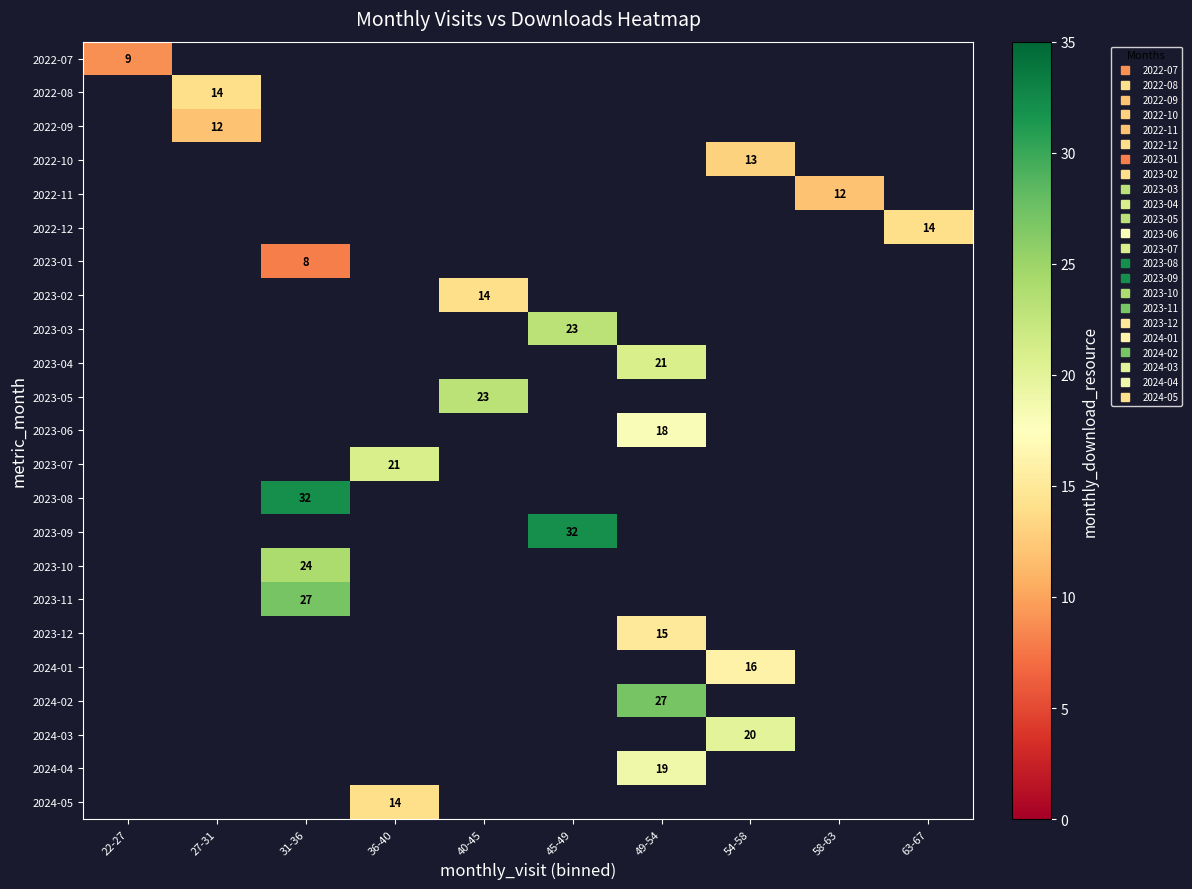

What is the lowest value of the 2022-07 series?

9.0